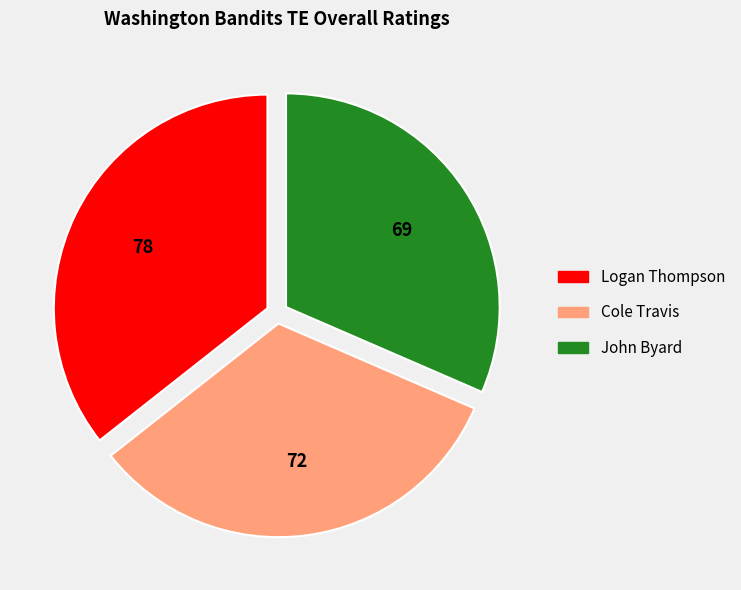

True or false: Cole accounts for 33% of the total.

True